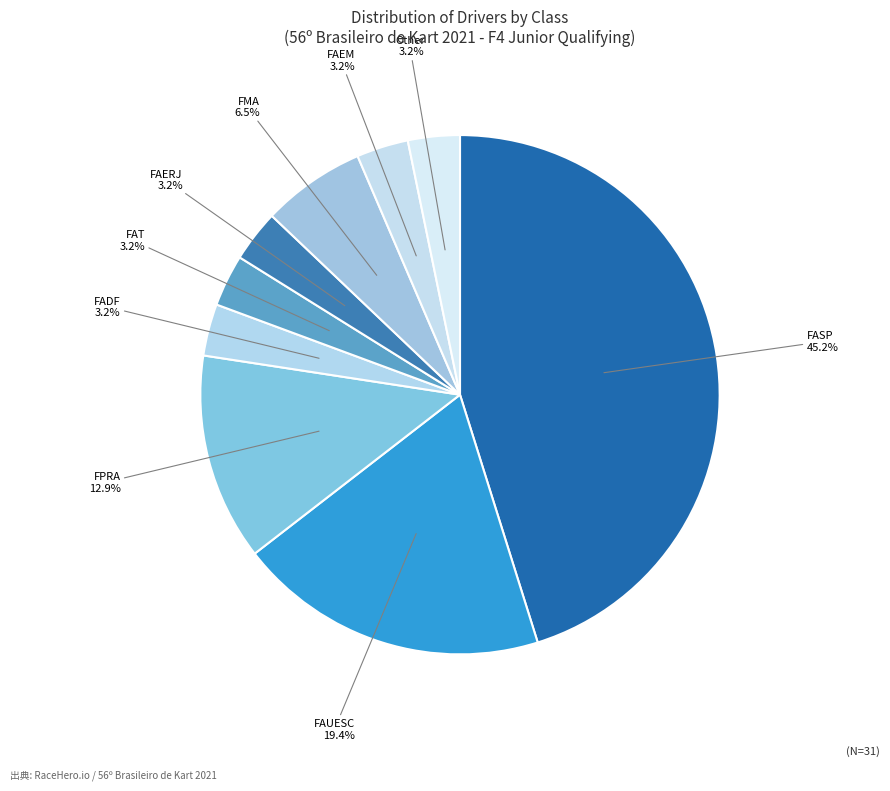

To the nearest percent, what is the difference between the largest and smallest slice percentages?

42%